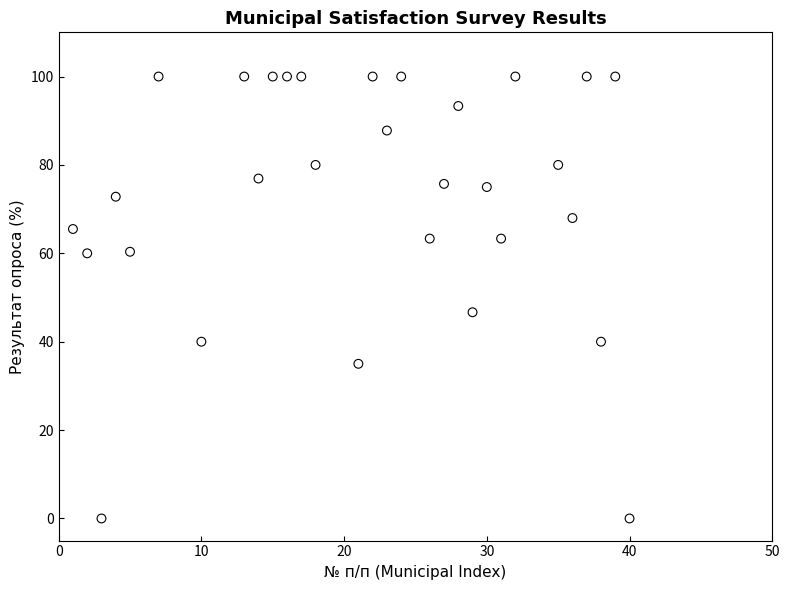

What is the range of Y values (max minus min)?

100.0